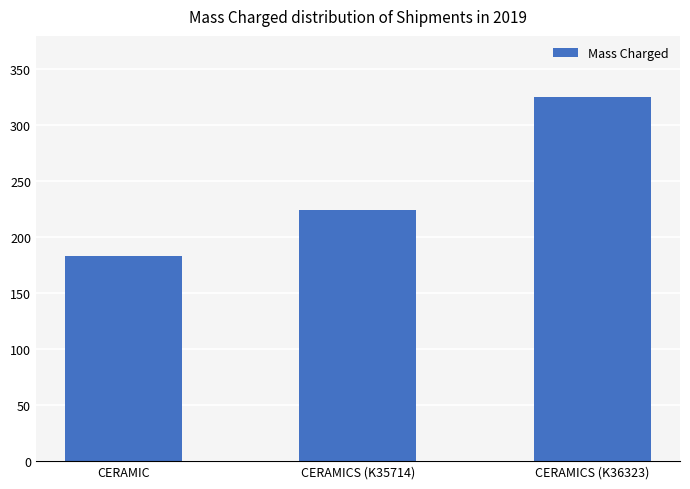

What is the average value?

244